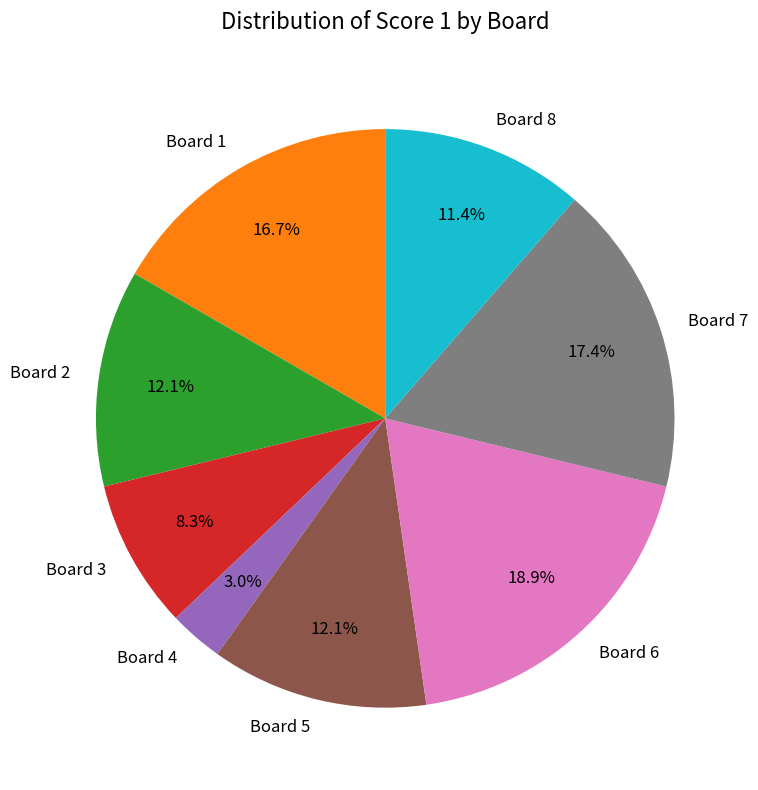

Which slice is the smallest?

Board 4